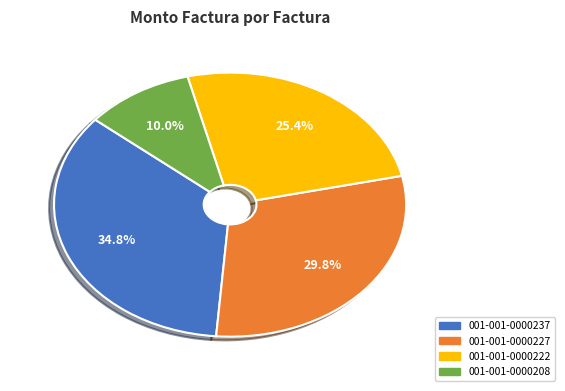

Is 001-001-0000237 the majority of the pie?

No